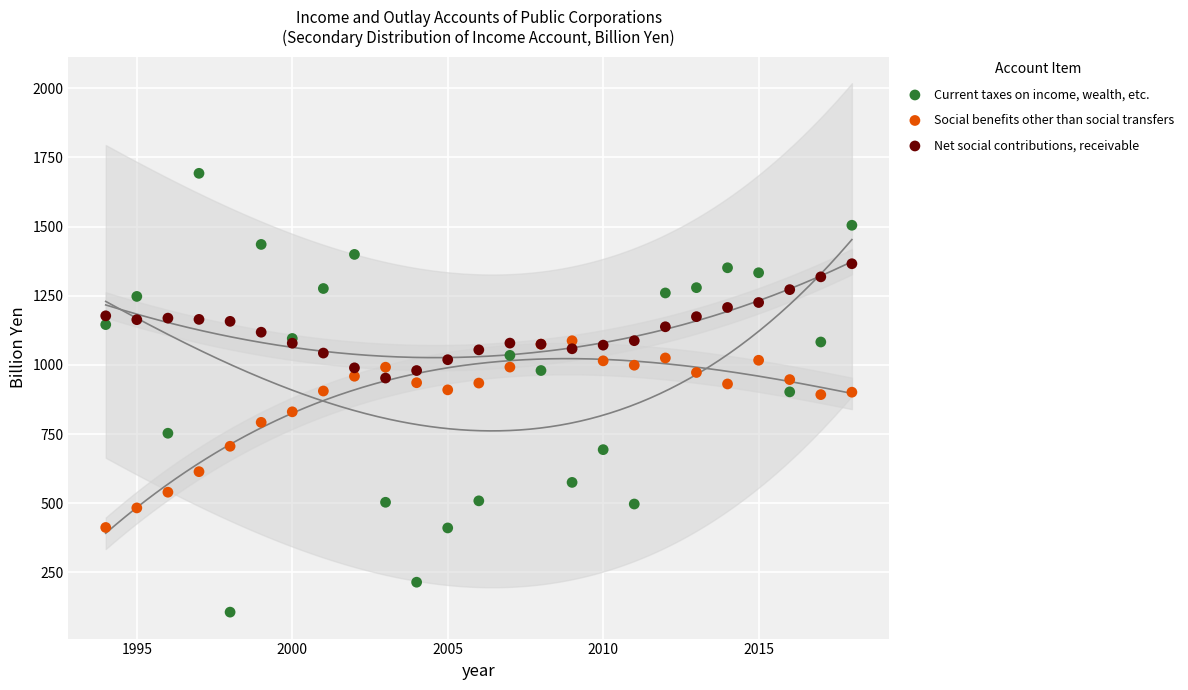

Which series reaches the maximum Y coordinate?

Current taxes on income, wealth, etc.